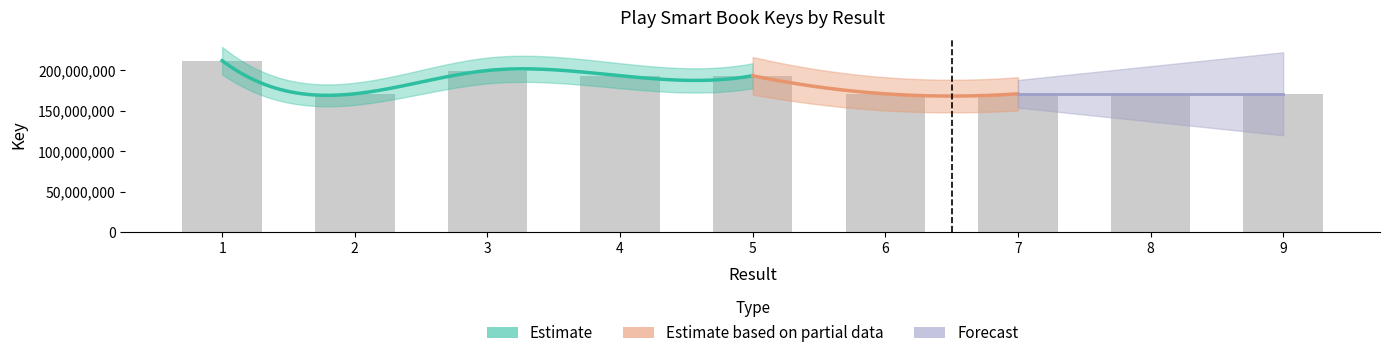

What is the average value?

183850499